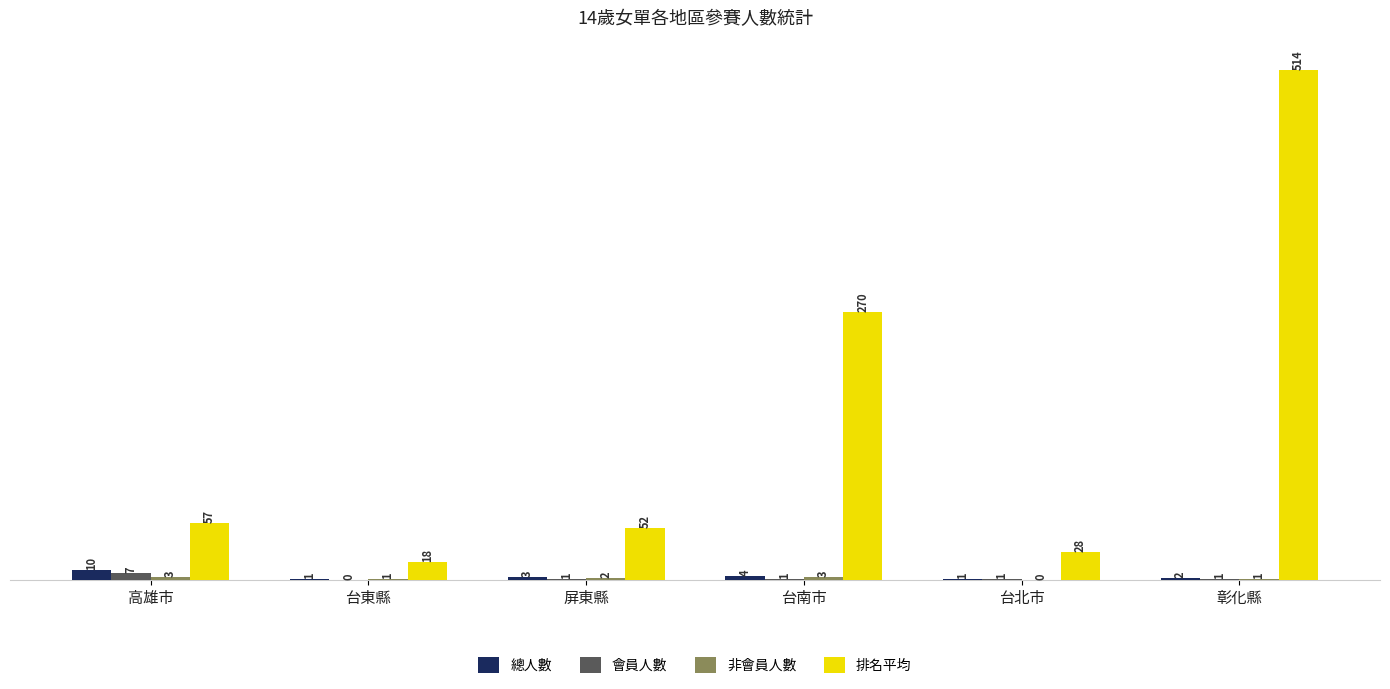

Is it true that 會員人數 equals 0 at 台東縣?

True